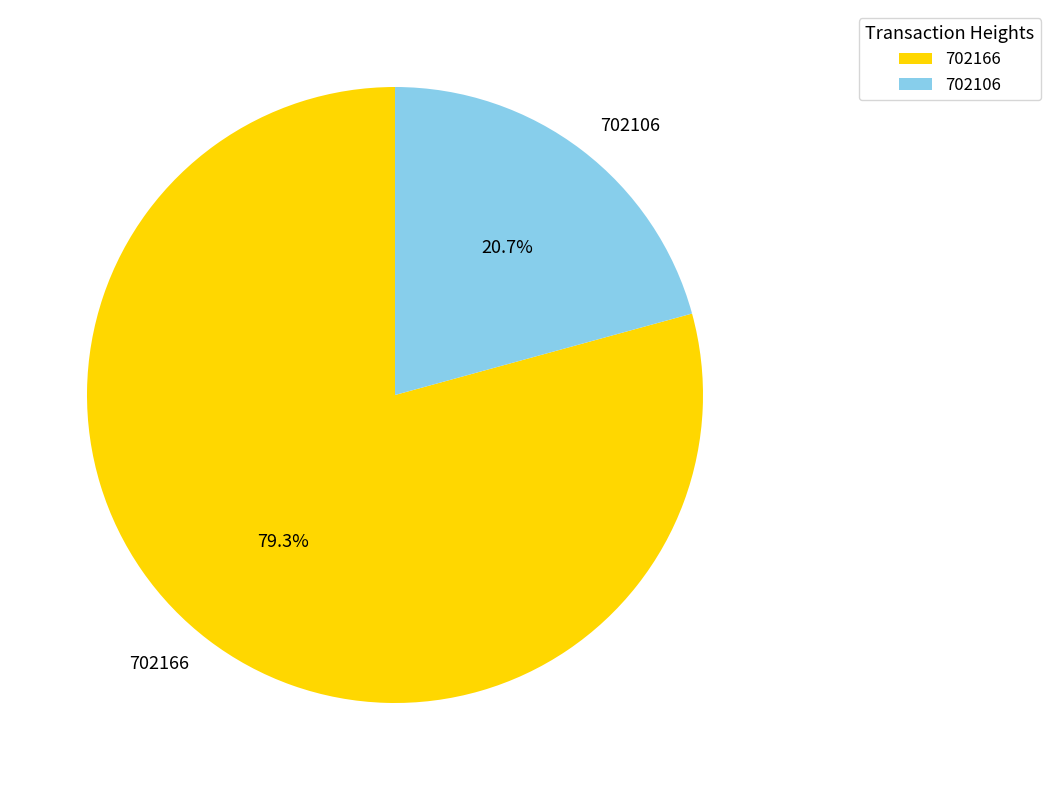

To the nearest percent, what is the average slice percentage?

50%